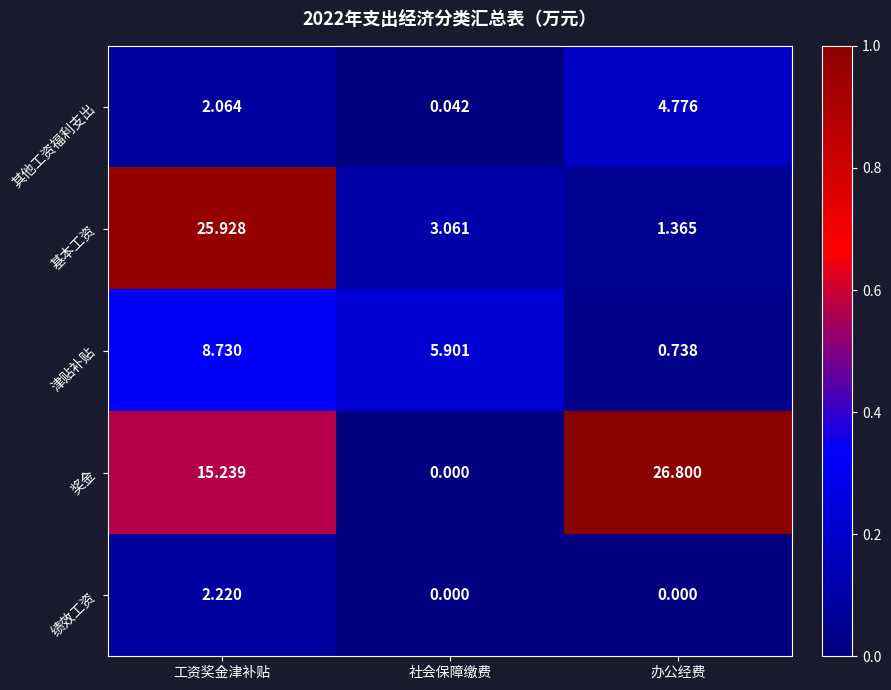

Which series has the widest spread of values?

奖金